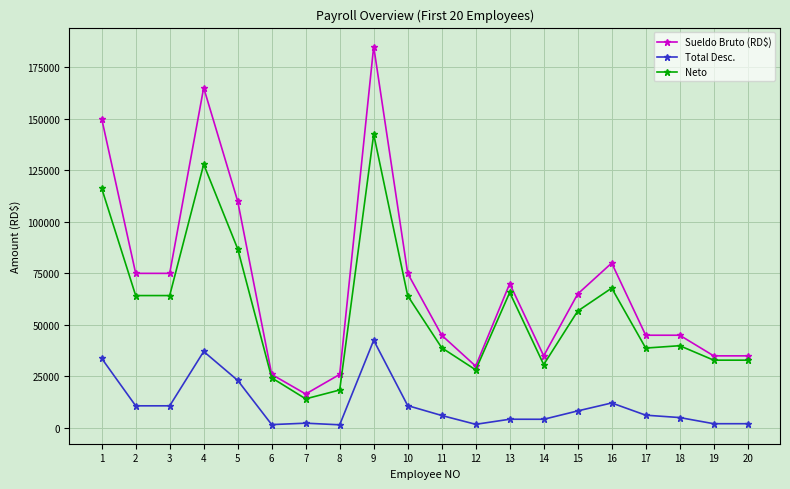

Does the chart display data point markers on the line(s)?

Yes